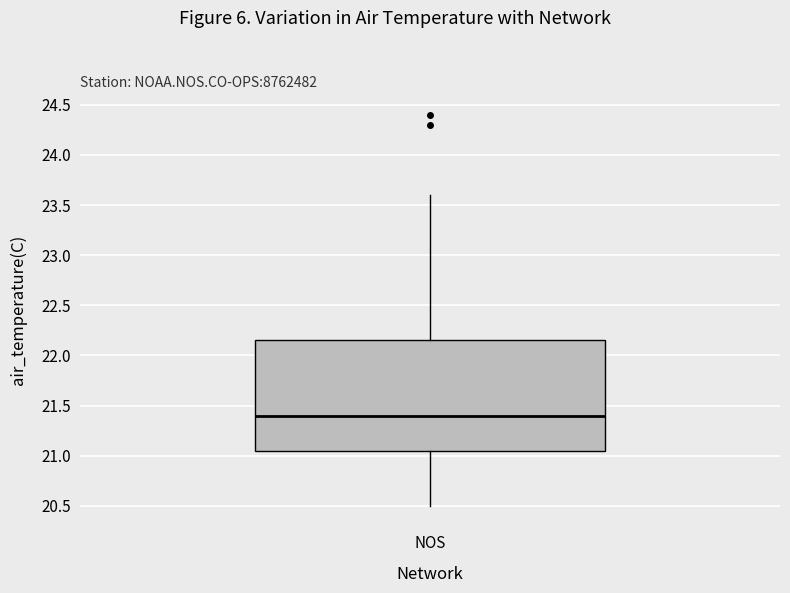

Transcribe this box plot: give where the median line is, the range the box spans, and where the two whiskers end, as read against the y-axis. The values are not printed on the chart, so give them approximately, as read against the axis.

median 21.40, box 21.05 to 22.15, whiskers 20.50 to 23.60